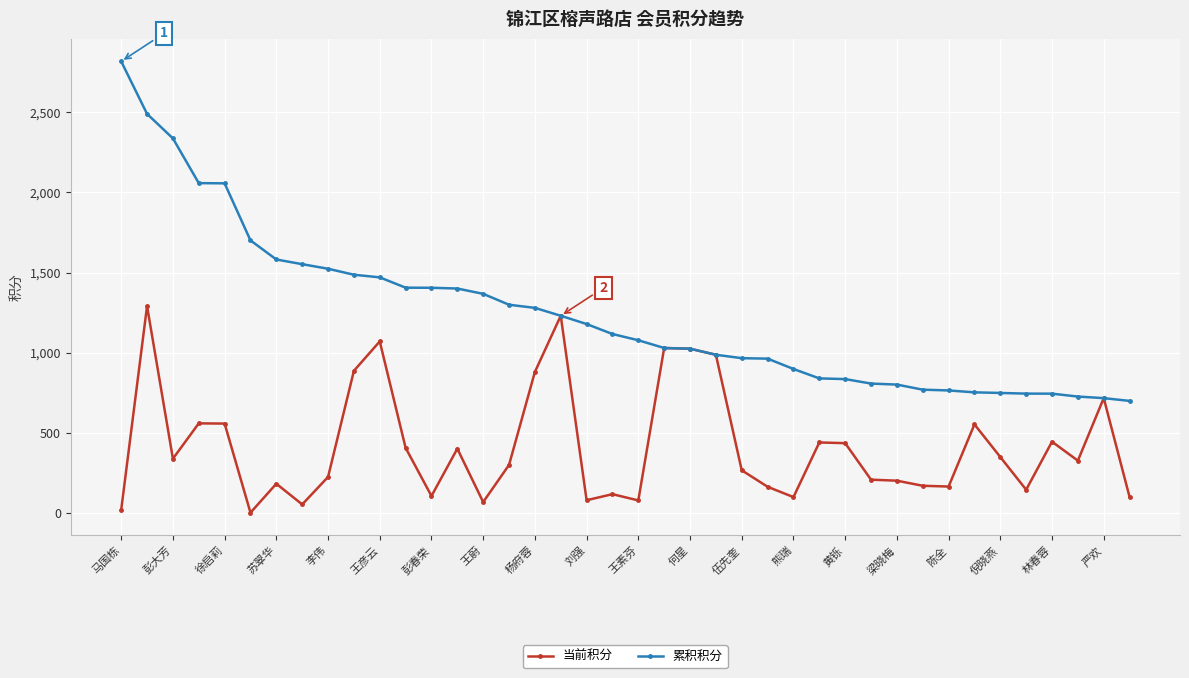

What is the value of the 当前积分 point at the 37th from the left?

443.9